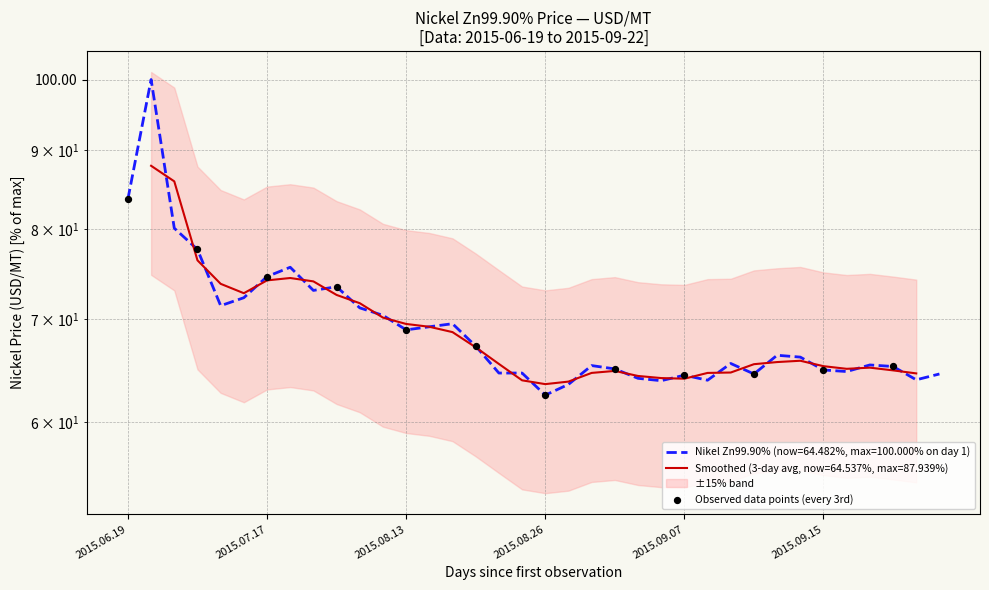

Which has a higher value, 2015.06.19 or 2015.08.26?

2015.06.19